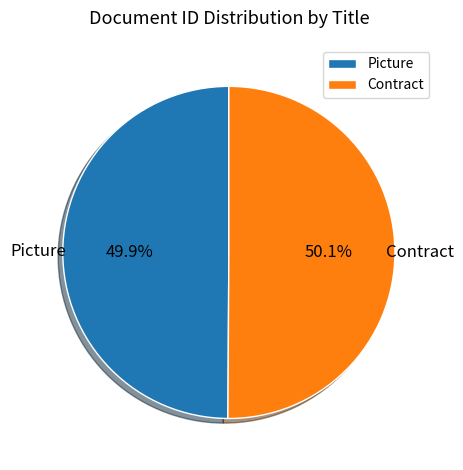

How many slices are in this pie chart?

2